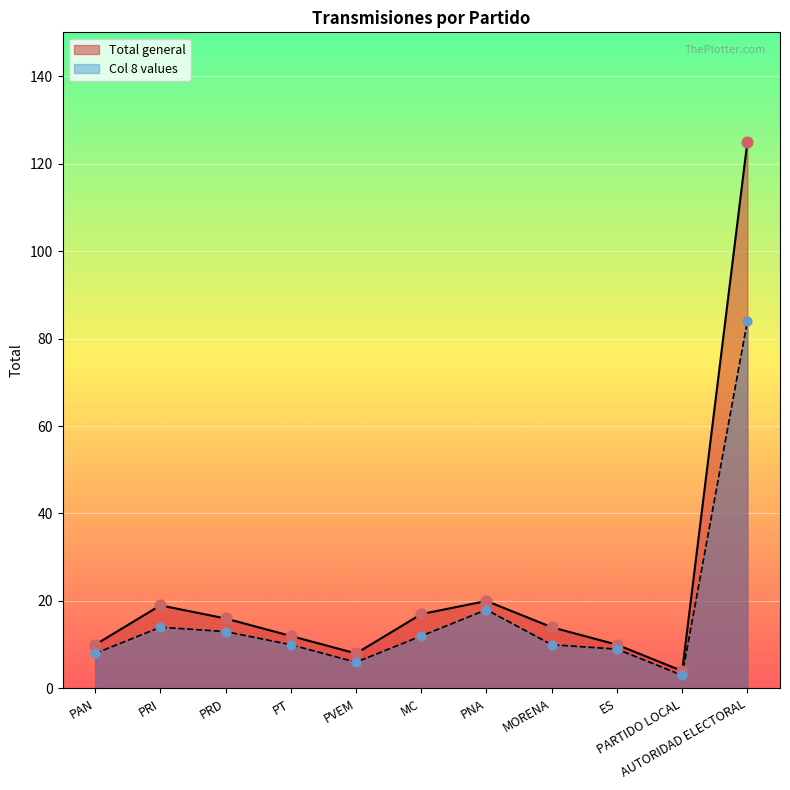

What is the change in value from PRD to MC?

+1